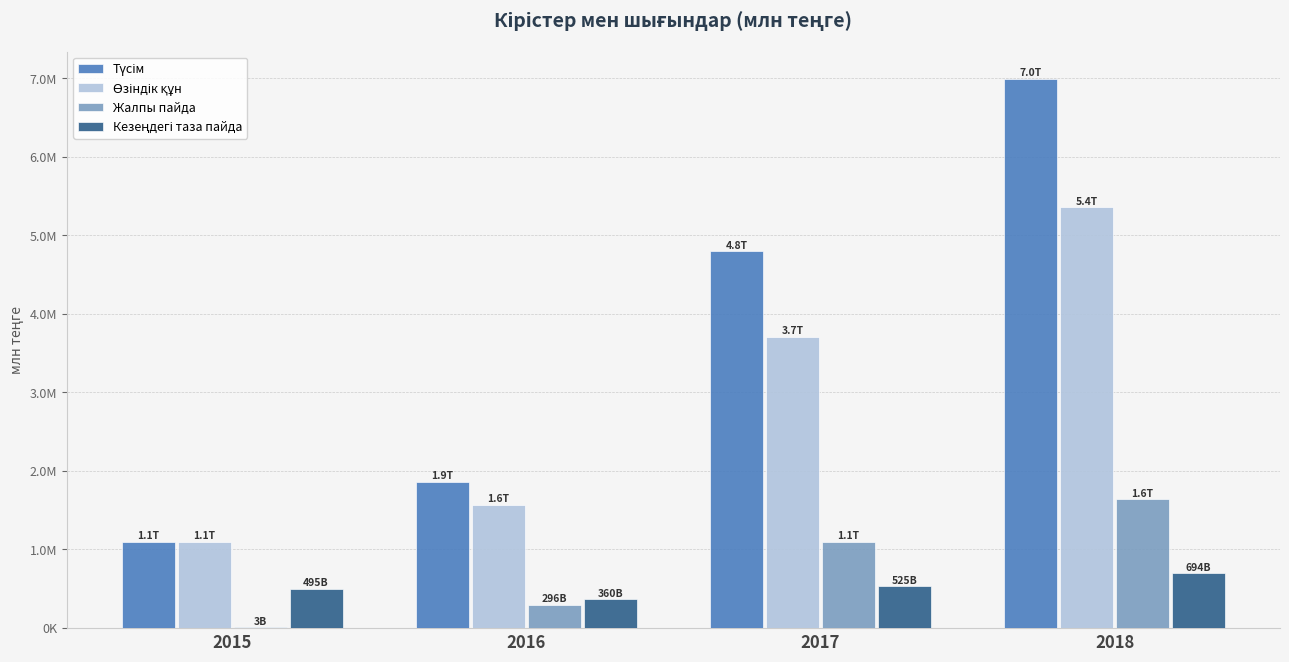

Does the chart contain stacked bars?

No